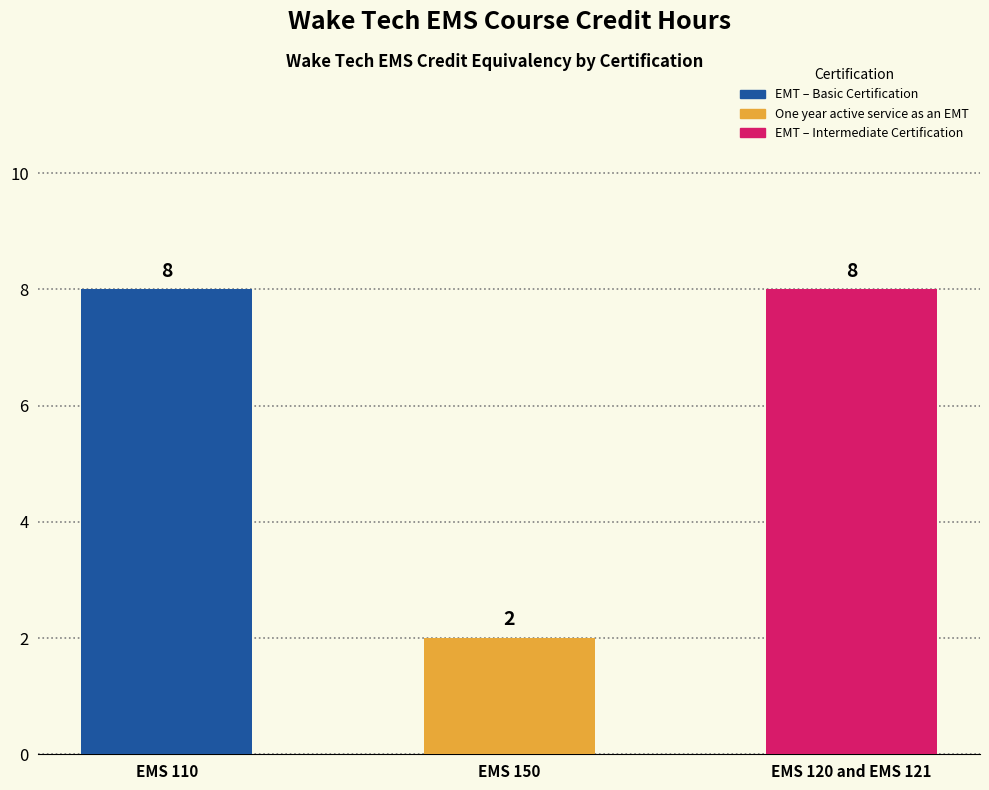

What is the difference between the values at EMS 150 and EMS 120 and EMS 121?

6